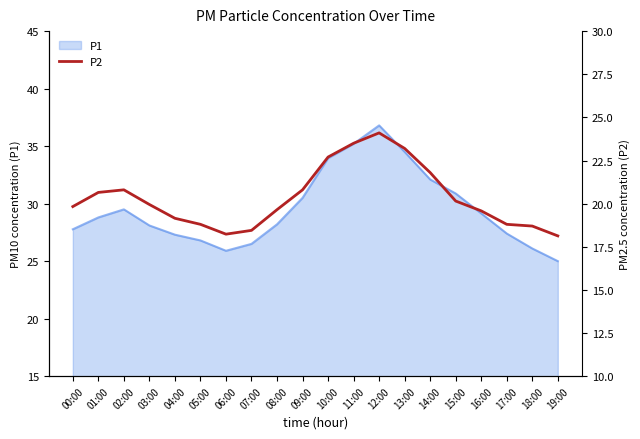

The value of P1 at 05:00 is 17.9. True or false?

False